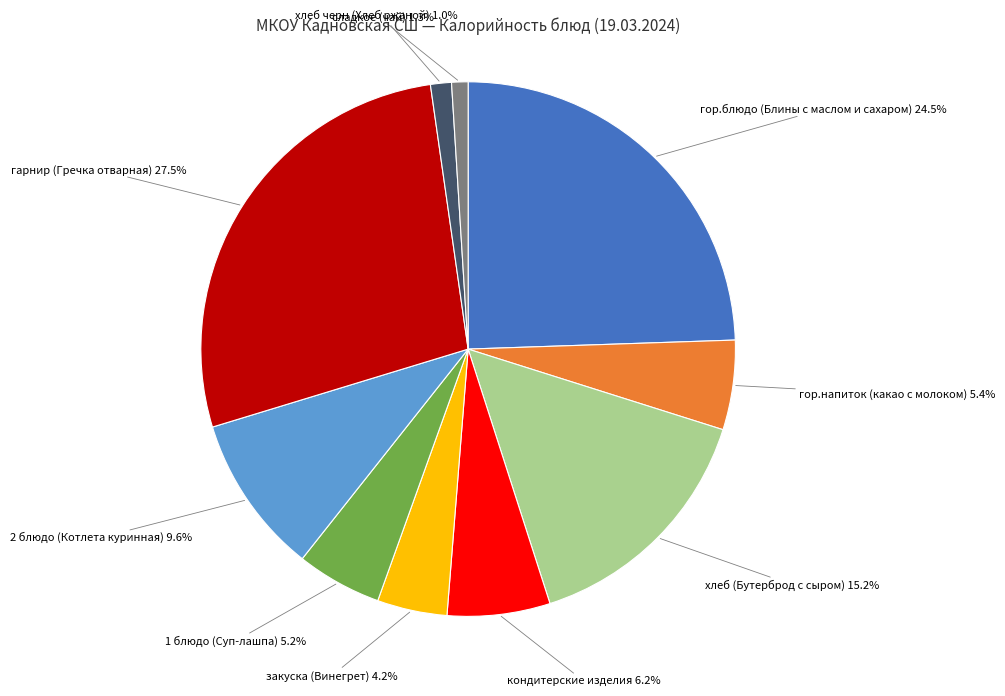

Does any single category account for the majority?

No